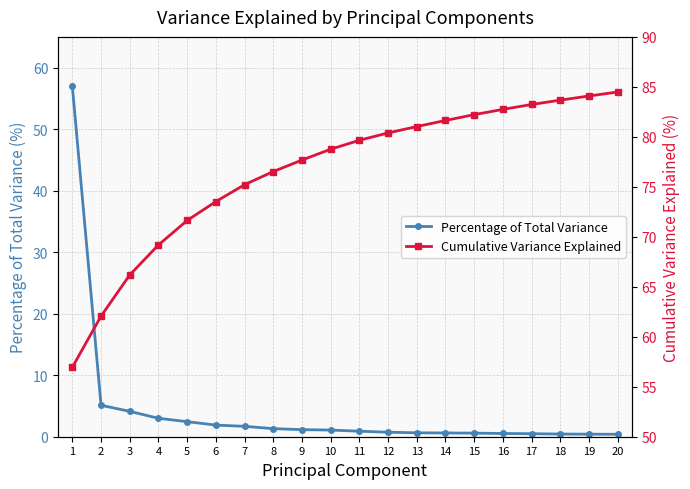

Is the value of Percentage of Total Variance at 20 greater than the value of Cumulative Variance Explained at 20?

No